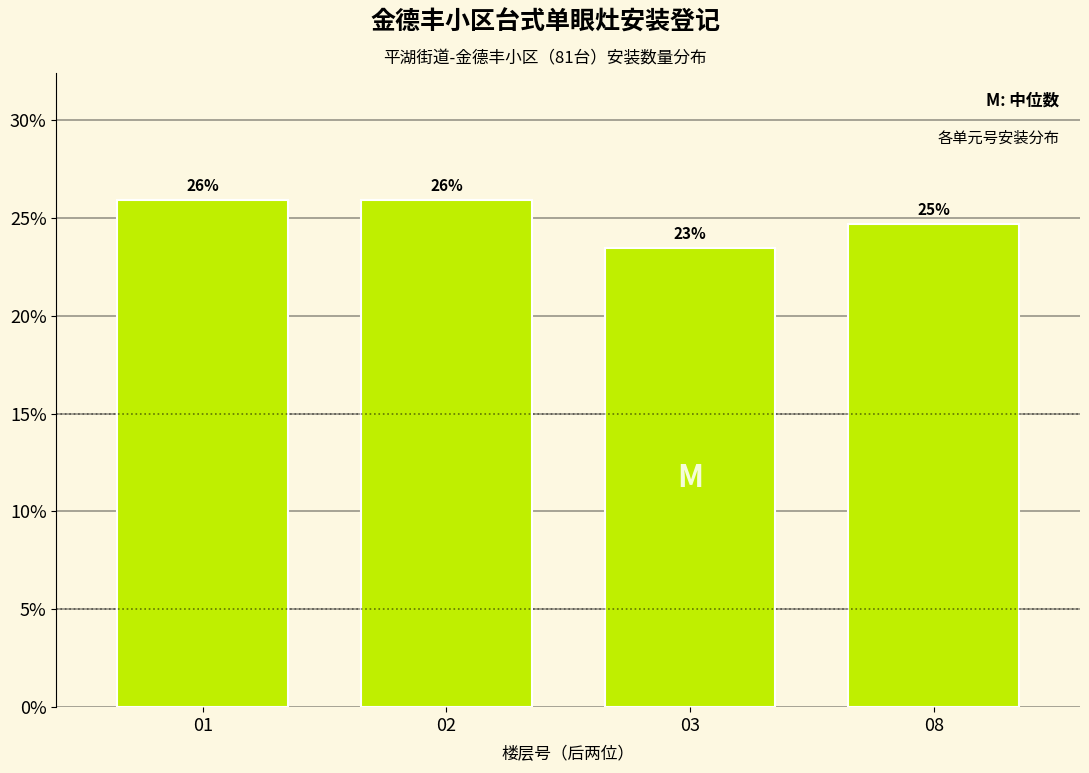

Between 08 and 03, which is larger?

08